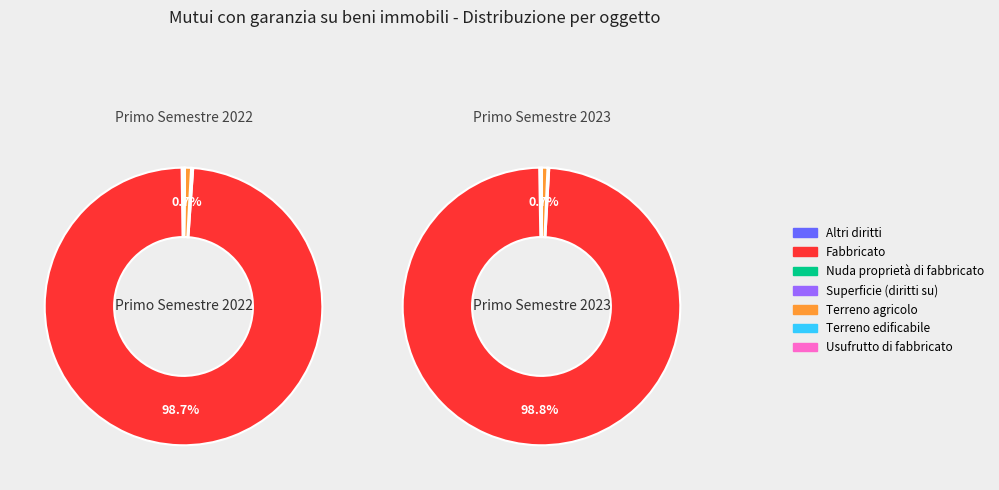

To the nearest percent, what is the average slice percentage?

14%